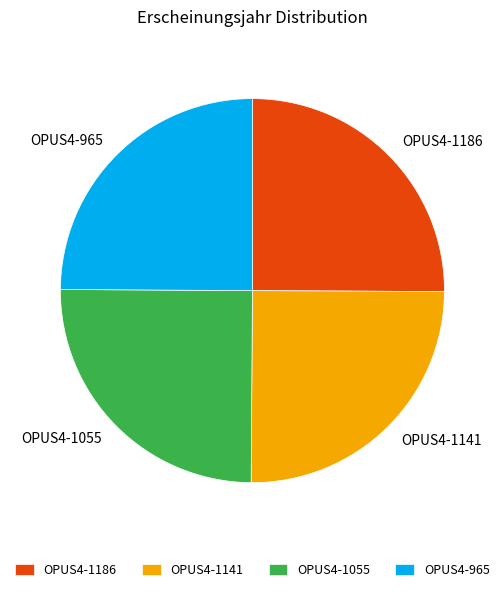

Is it true that OPUS4-1055 is 15% of the pie?

False